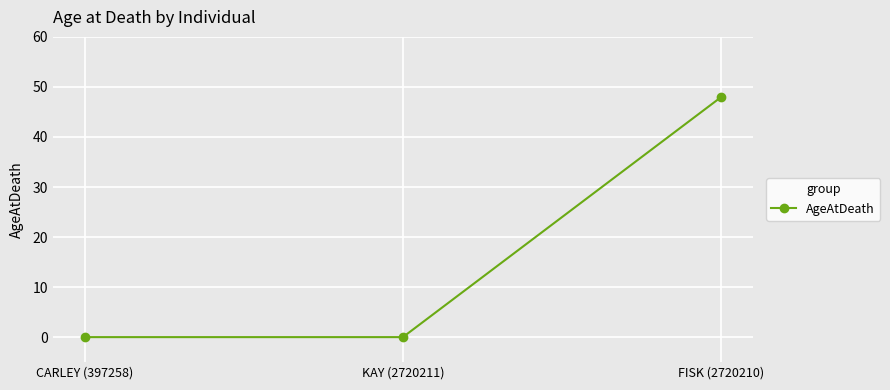

What is the label of the 3rd point from the left?

FISK (2720210)